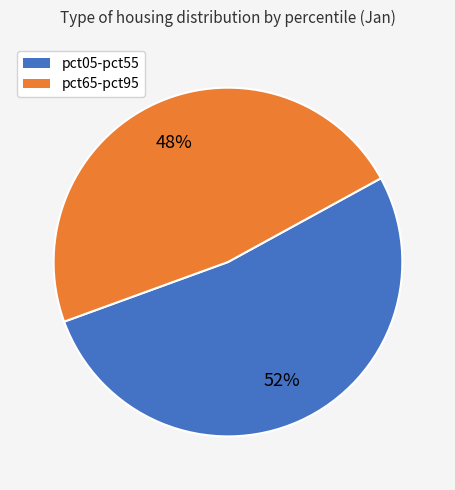

To the nearest percent, what is the average slice percentage?

50%